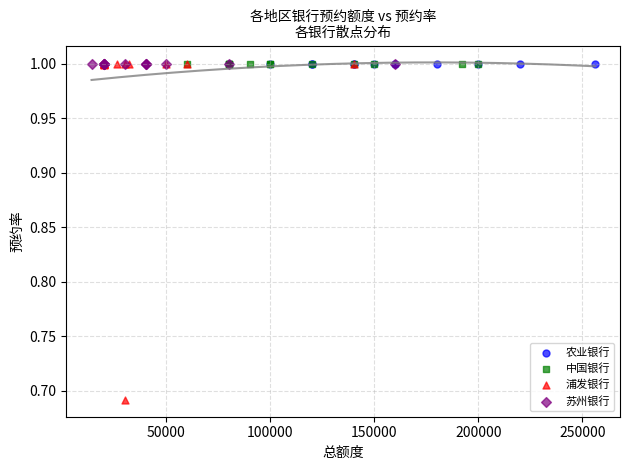

What are all the series names shown in the legend?

农业银行, 中国银行, 浦发银行, 苏州银行